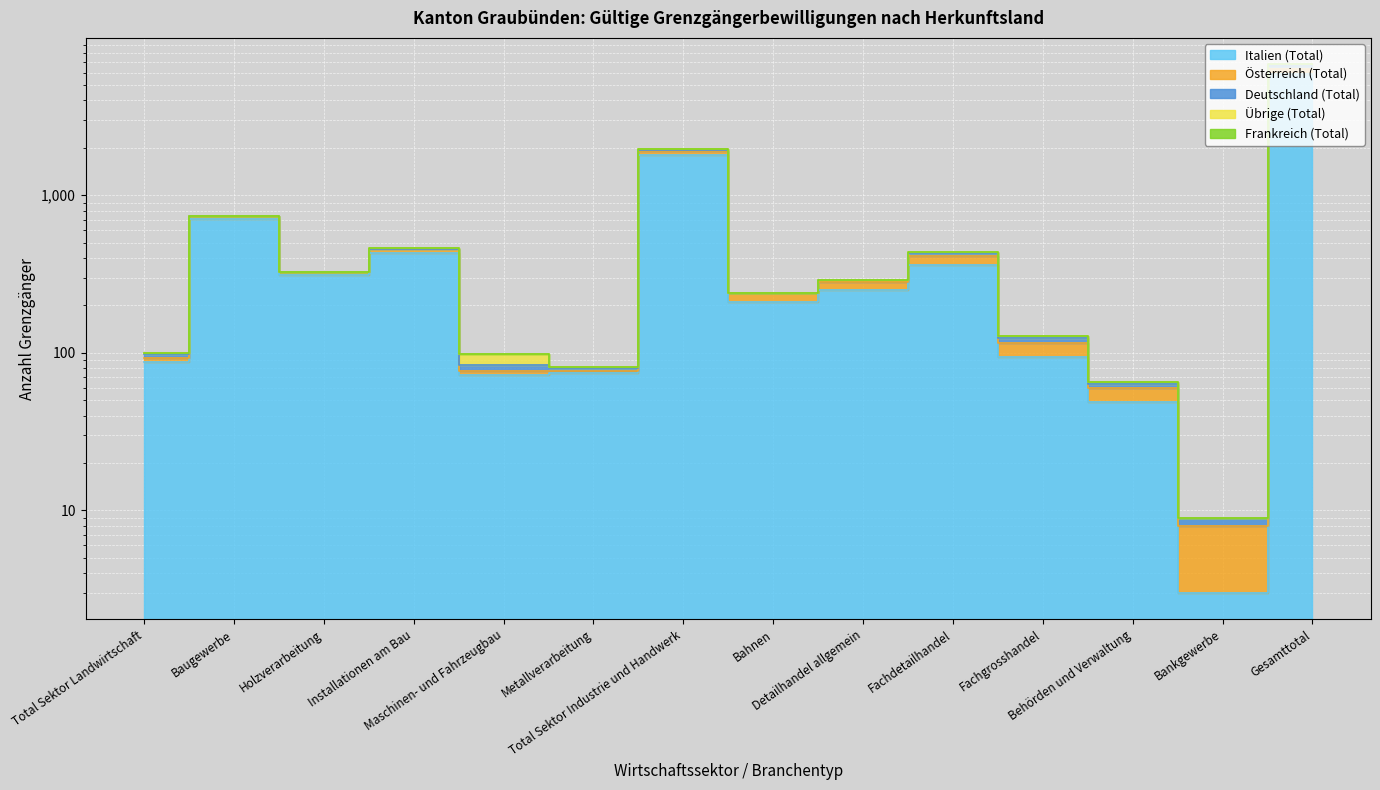

At which category does Übrige (Total) reach its first local valley?

Holzverarbeitung